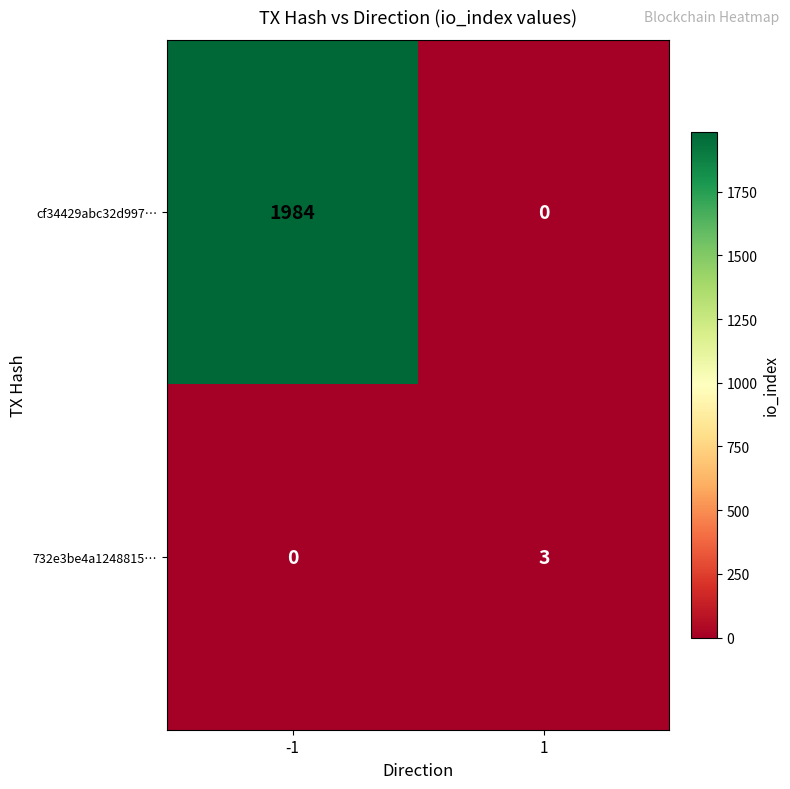

What is the difference between the maximum and minimum values in the 732e3be4a1248815… series?

3